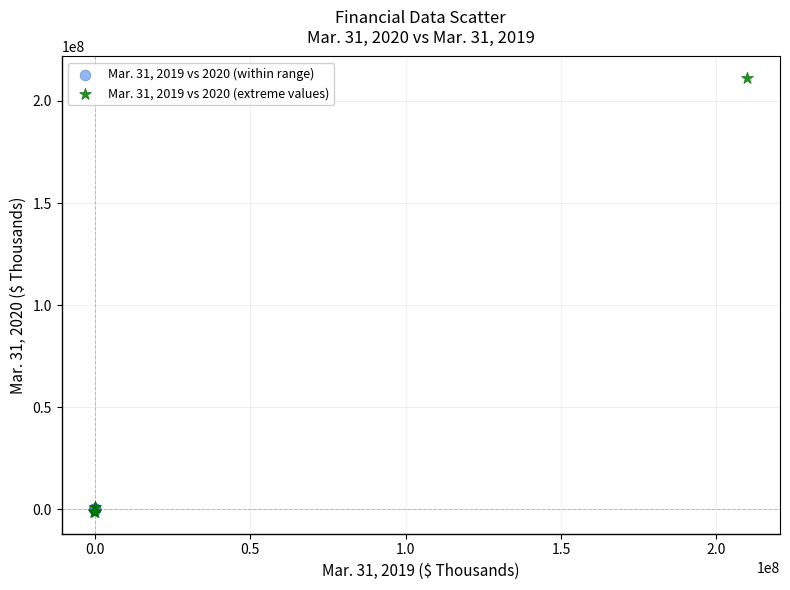

What are all the series names shown in the legend?

Mar. 31, 2019 vs 2020 (within range), Mar. 31, 2019 vs 2020 (extreme values)